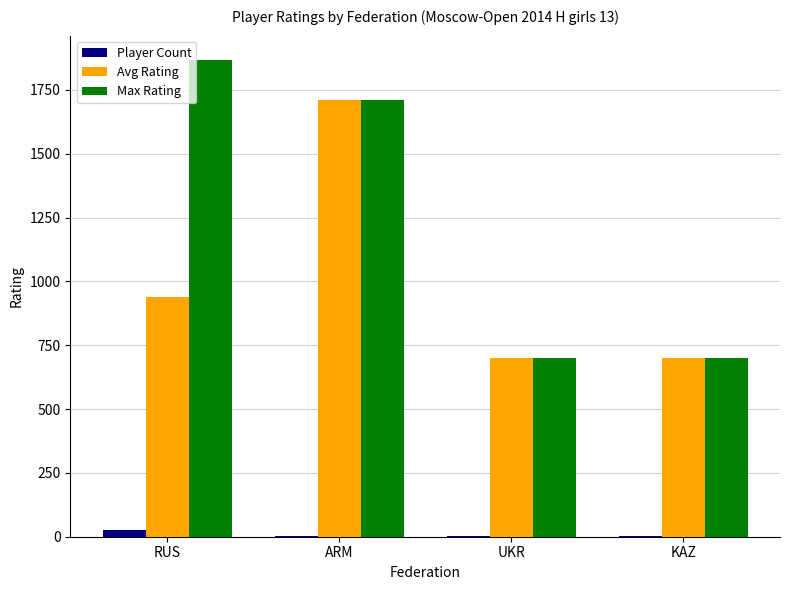

Which category has the highest value in the Avg Rating series?

ARM